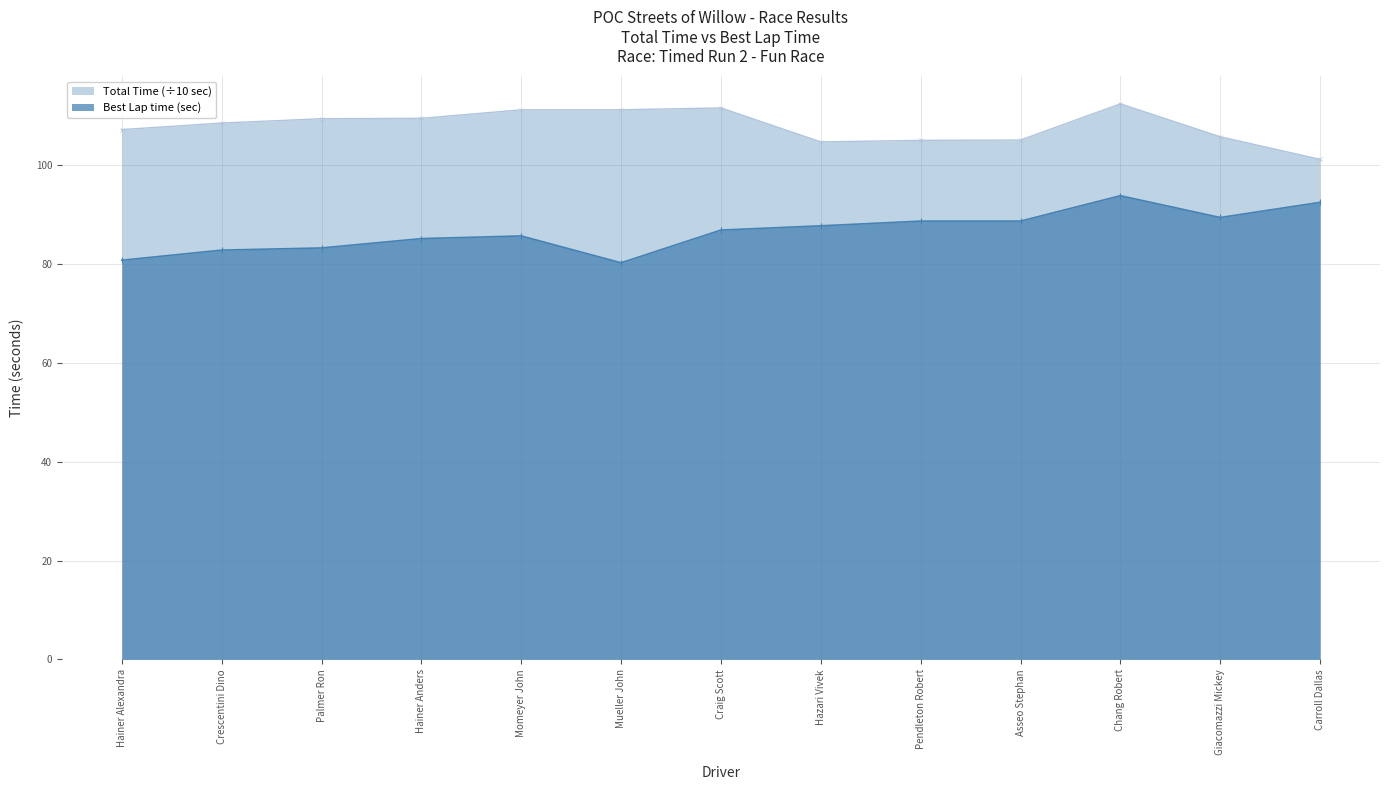

Rank the series at Carroll Dallas from highest to lowest value.

Total Time (÷10 sec), Best Lap time (sec)